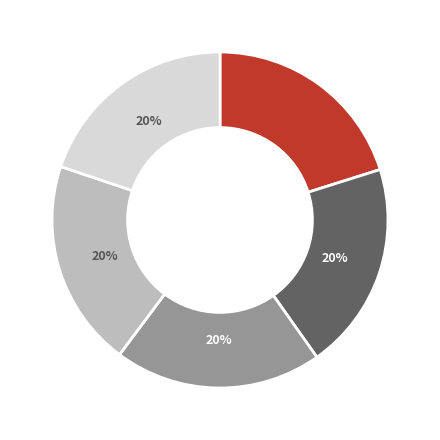

Is there any slice that represents more than half of the pie?

No